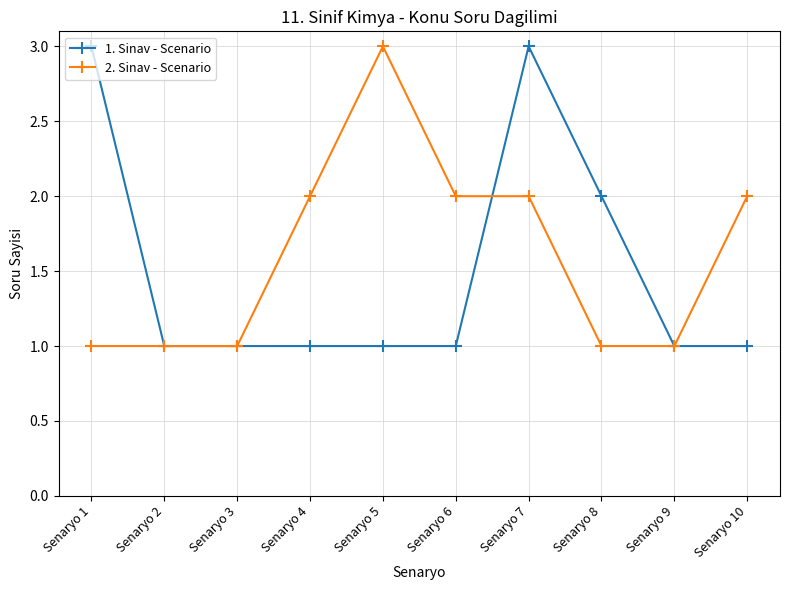

How many data points in 2. Sinav - Scenario are less than 2?

5